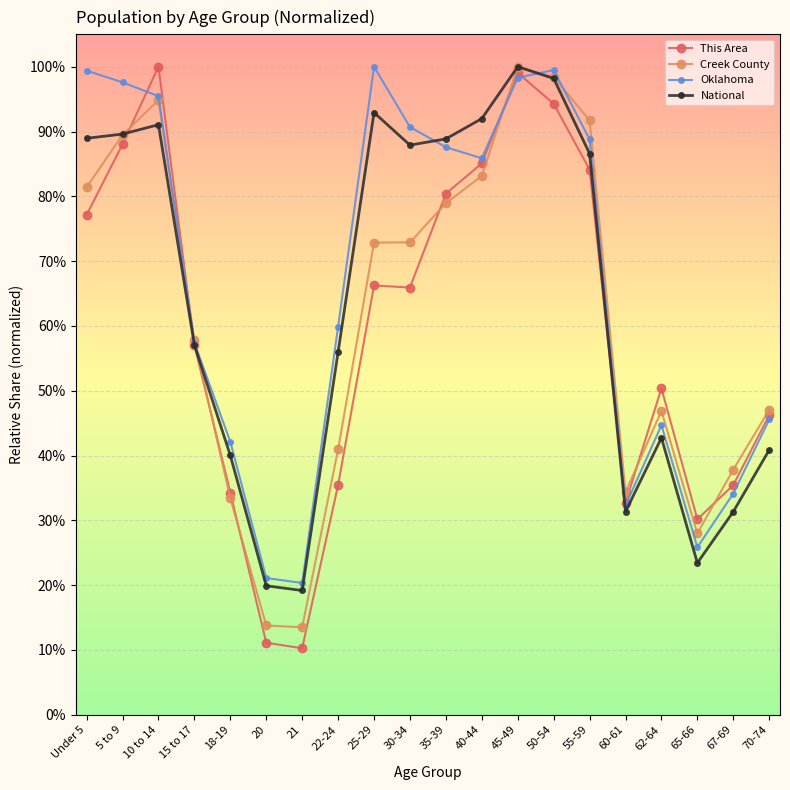

Does the chart have visible grid lines?

Yes